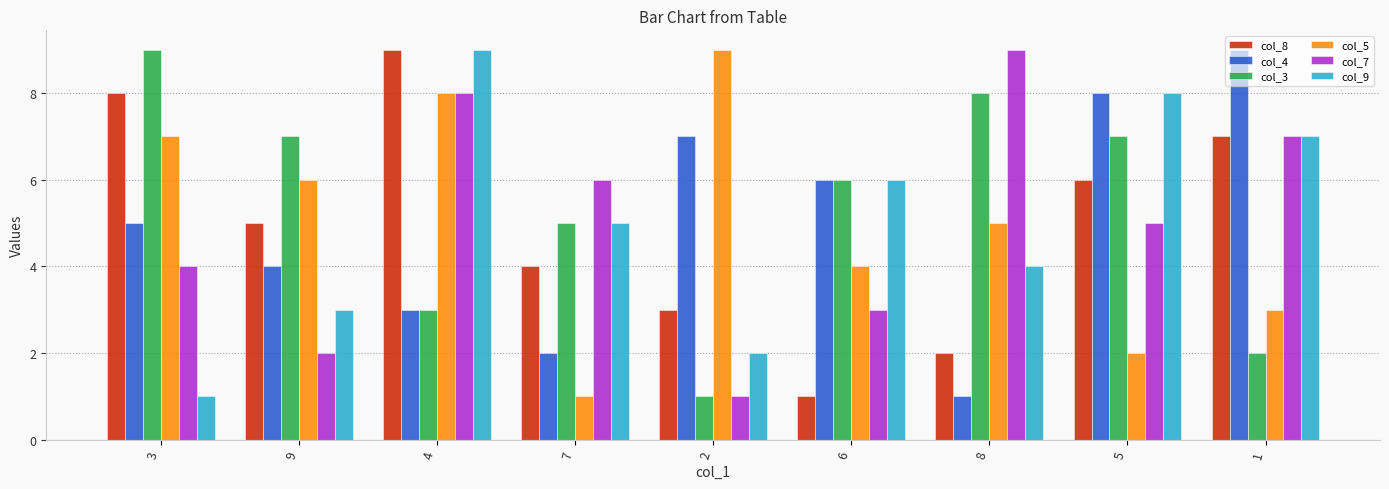

What is the difference between the col_3 values at 7 and 5?

2